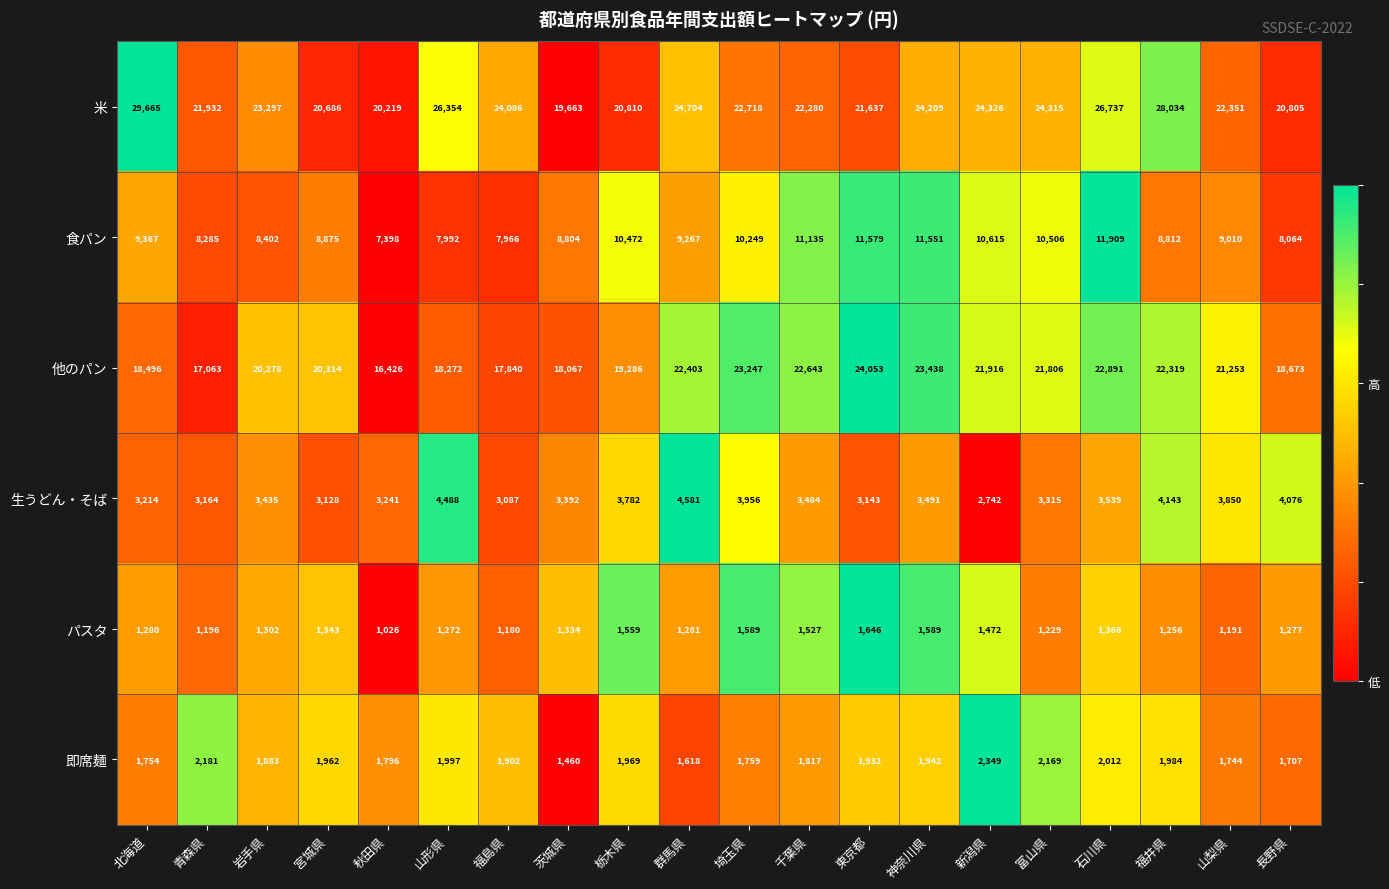

What is the sum of all 米 values?

468828